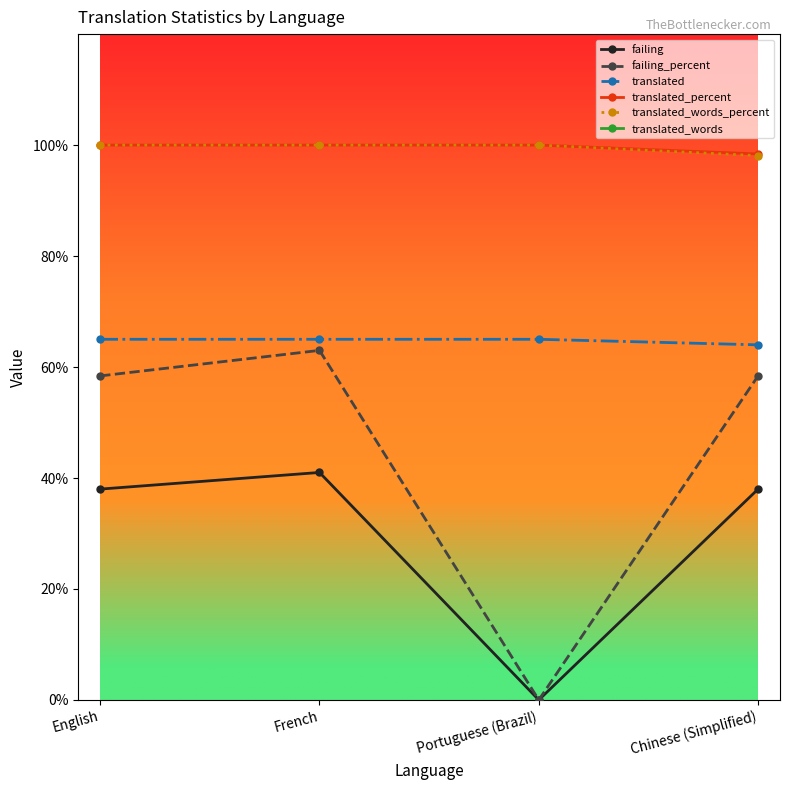

Between English and Chinese (Simplified), which series saw the biggest shift?

translated_words